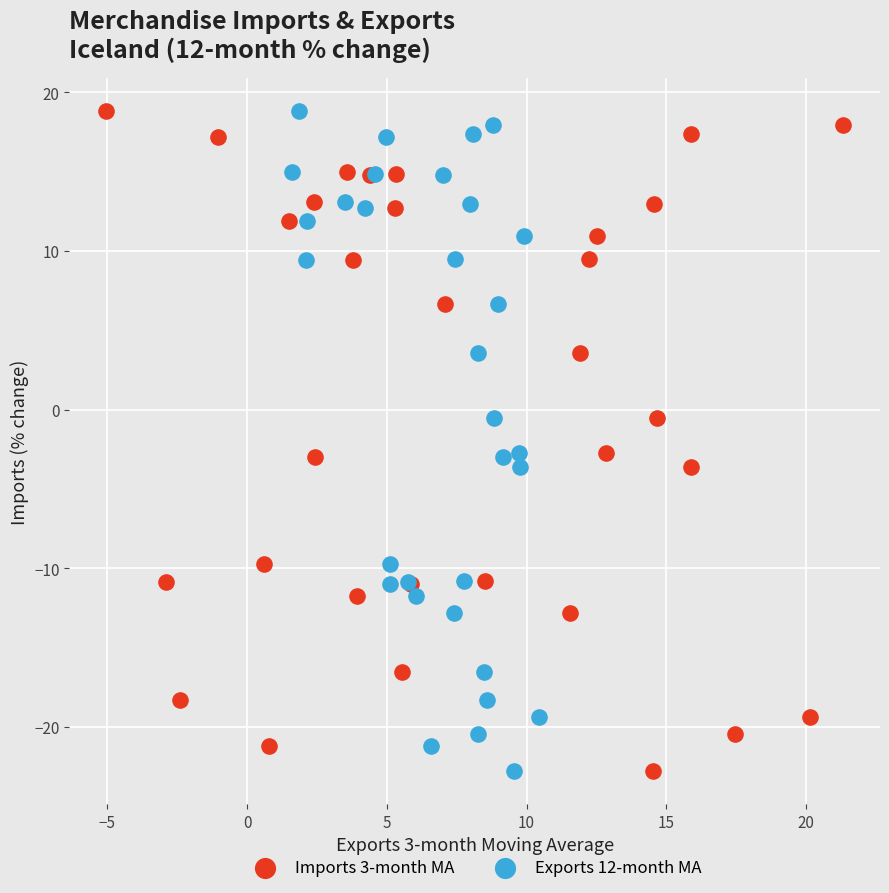

What are all the series names shown in the legend?

Imports 3-month MA, Exports 12-month MA